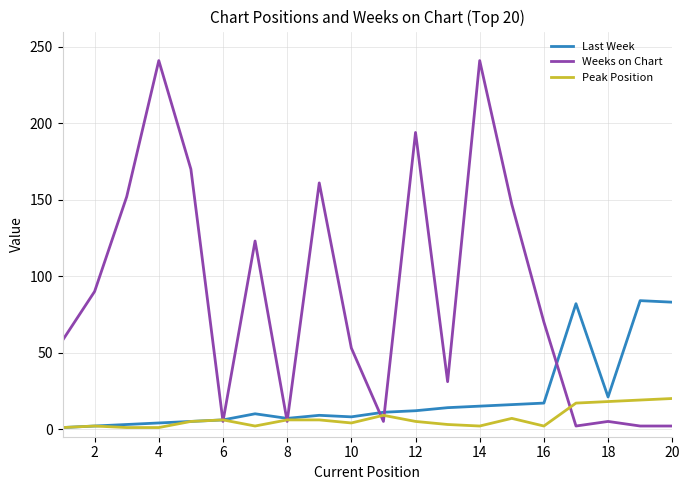

List the series in order of their peak value, lowest first.

Peak Position, Last Week, Weeks on Chart